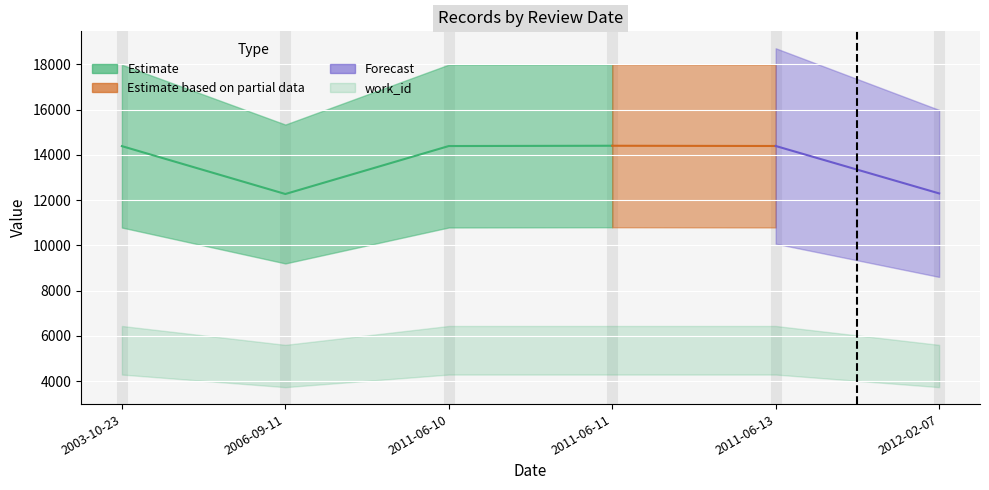

What is the lowest value of the work_id series?

4671